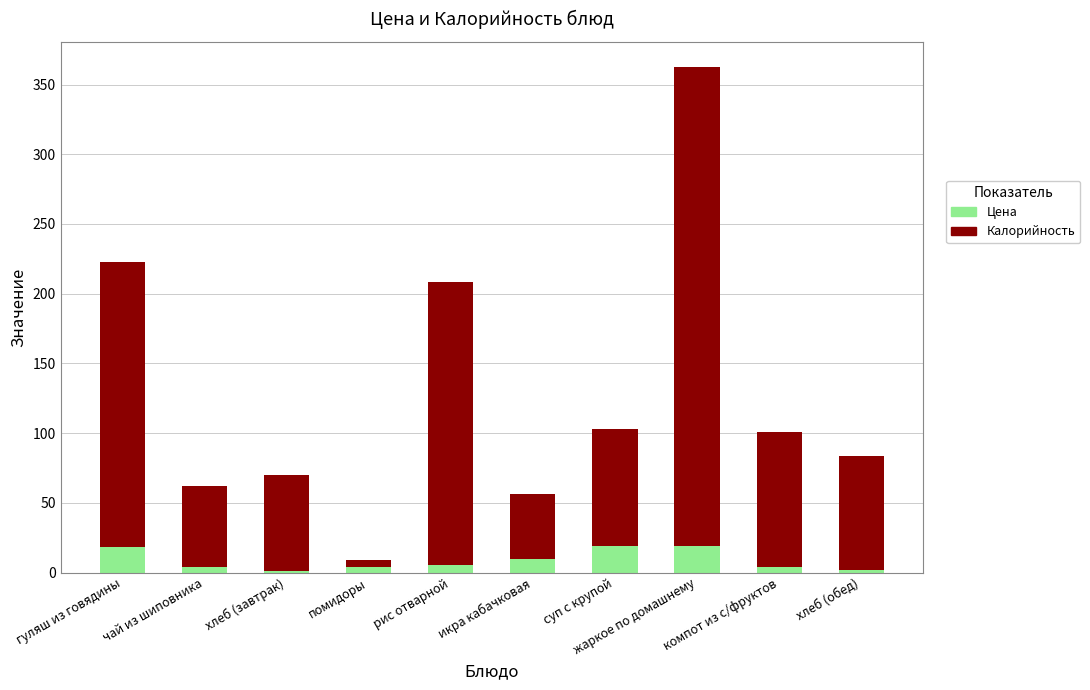

What is the difference between the maximum and minimum values in the Цена series?

17.4